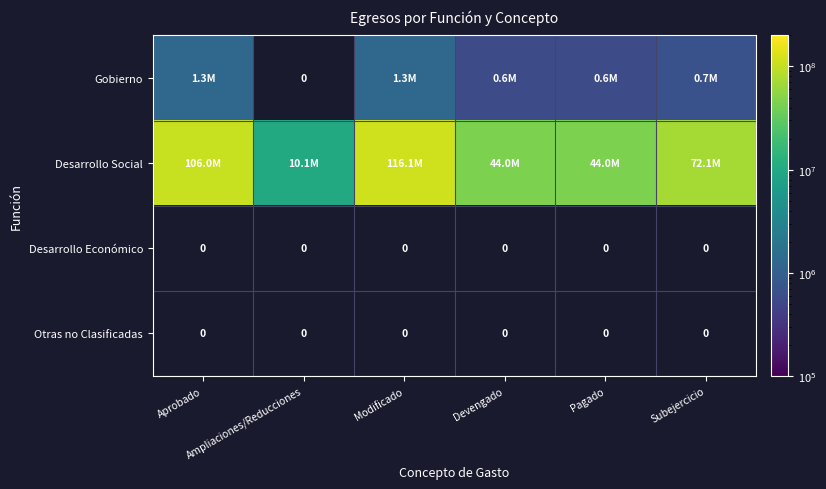

How many data points in Gobierno are less than 1270672?

3